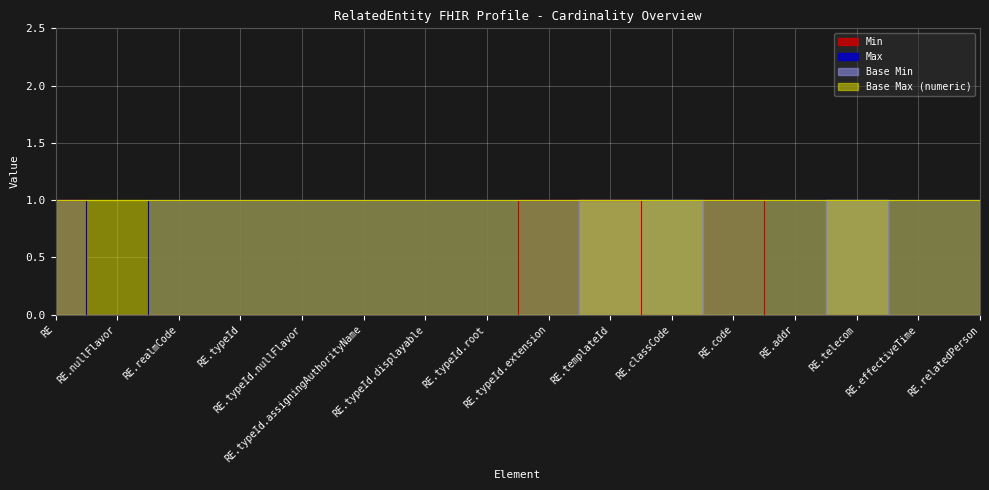

What is the sum of the Max values at RelatedEntity.typeId.extension and RelatedEntity.typeId.nullFlavor?

2